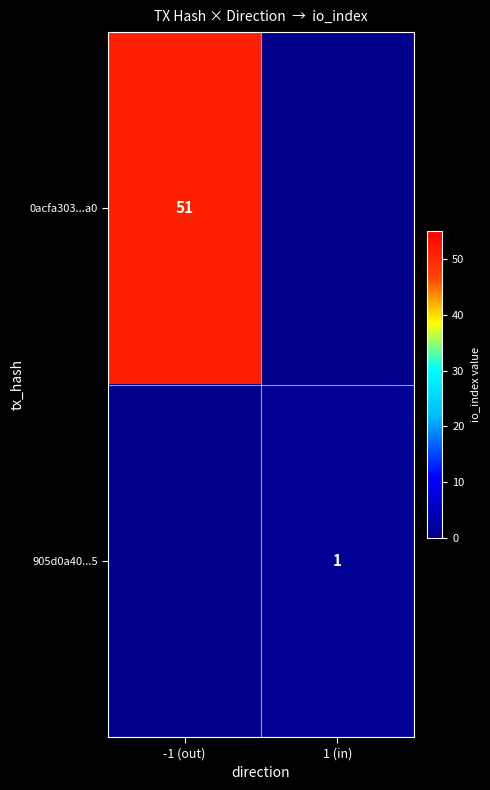

At how many categories does at least one series exceed 36?

1